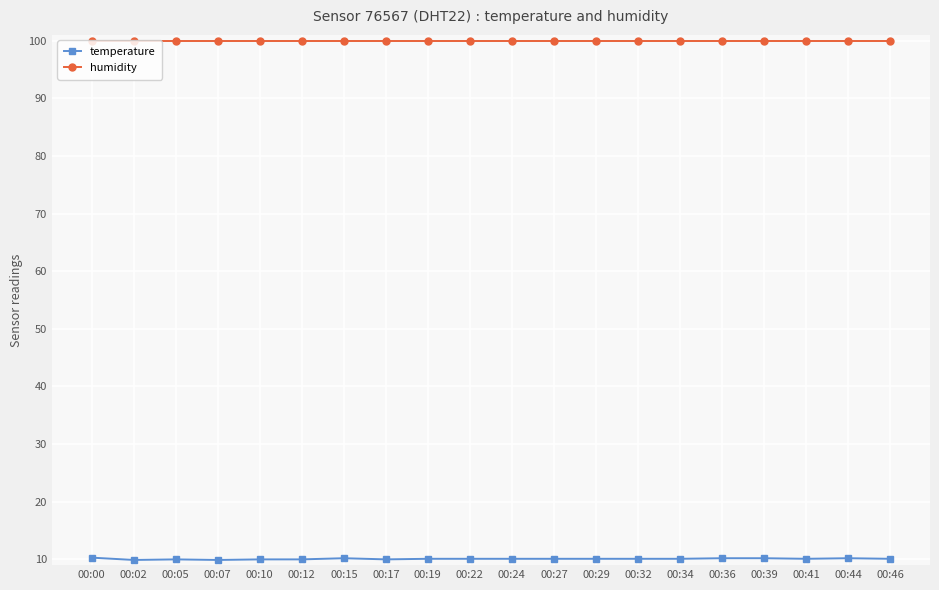

What is the minimum value shown in the chart?

9.9